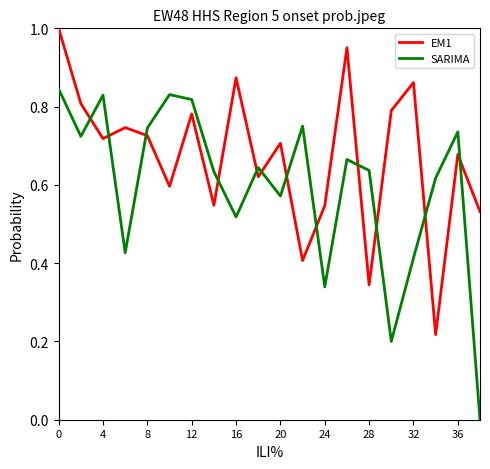

How many times do SARIMA and EM1 cross each other?

12